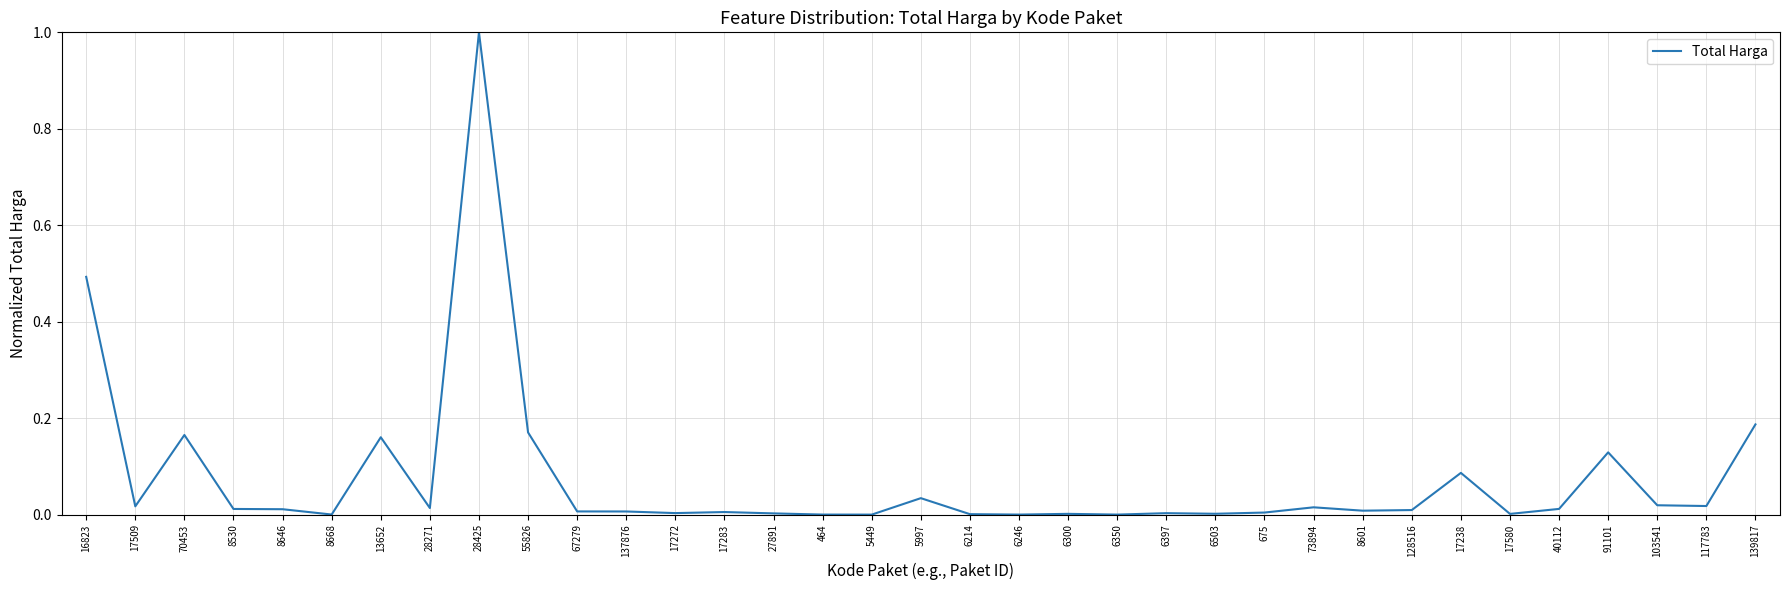

What is the greatest value displayed?

1.0